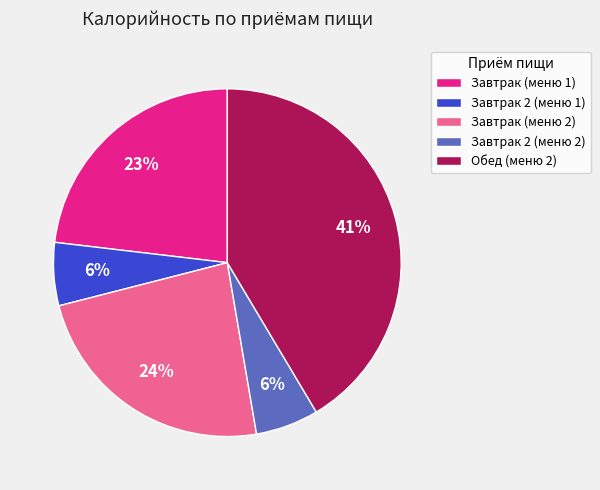

To the nearest percent, what percentage of the pie is Обед (меню 2)?

41%